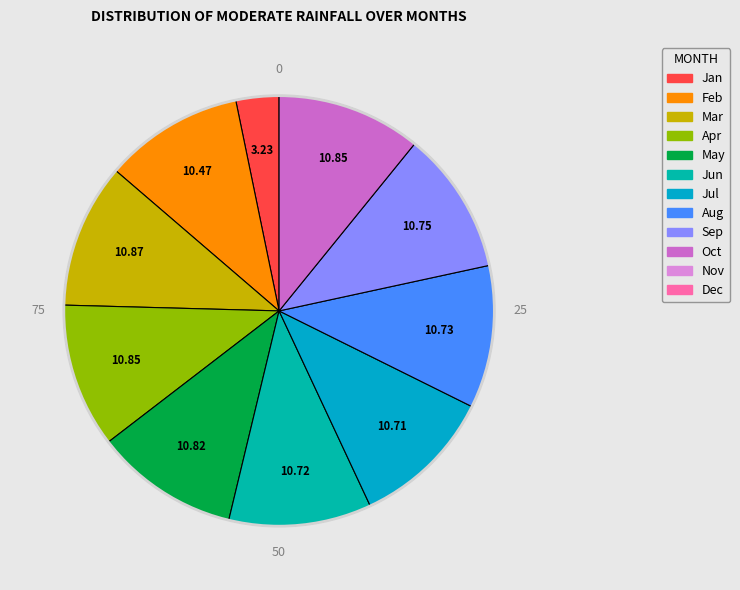

To the nearest percent, what is the difference between the largest and smallest slice percentages?

8%